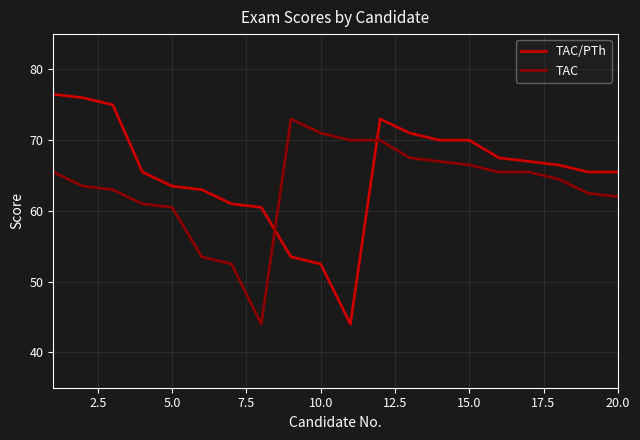

Rank the series by their maximum value, from highest to lowest.

TAC/PTh, TAC